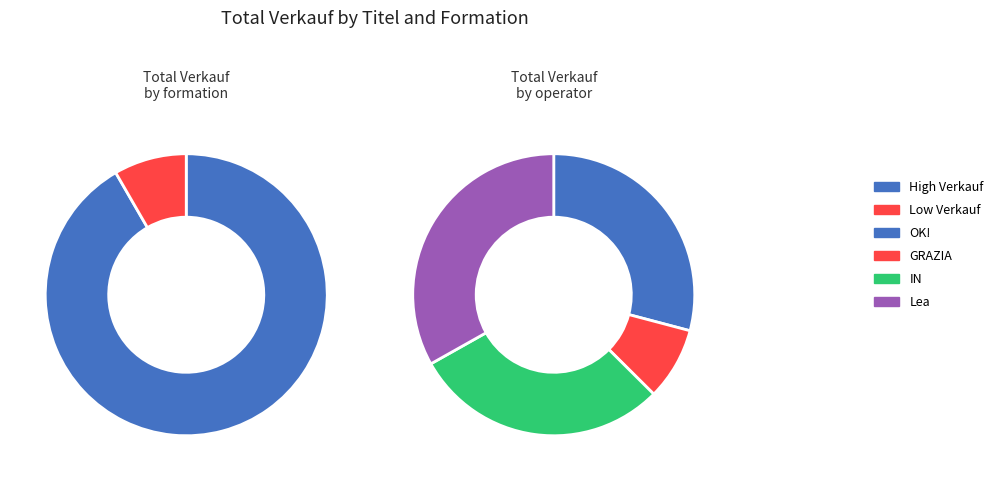

The GRAZIA slice represents 22% of the pie. True or false?

False